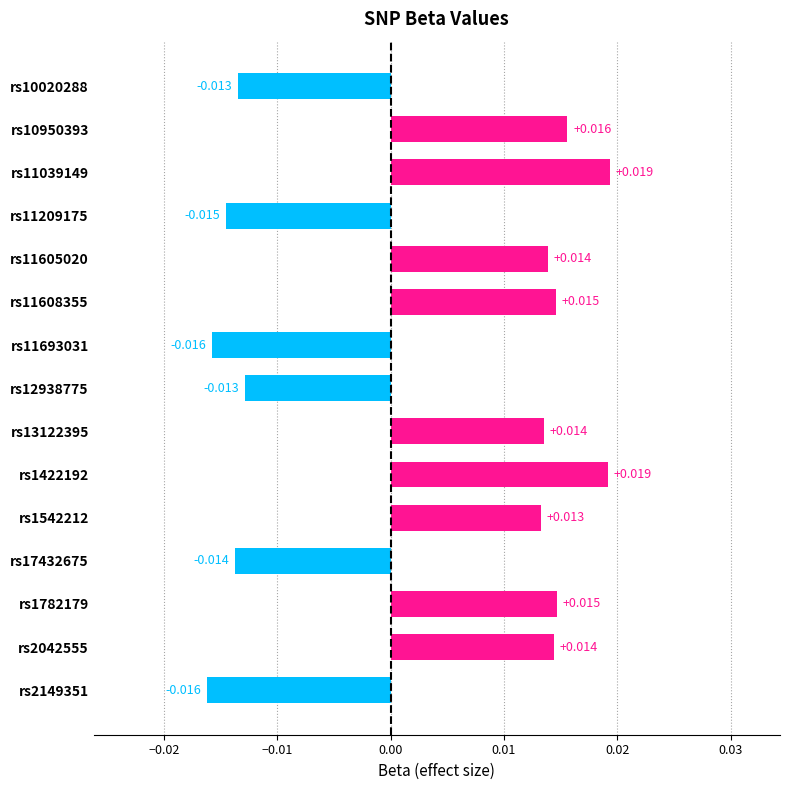

How many values exceed 0?

9